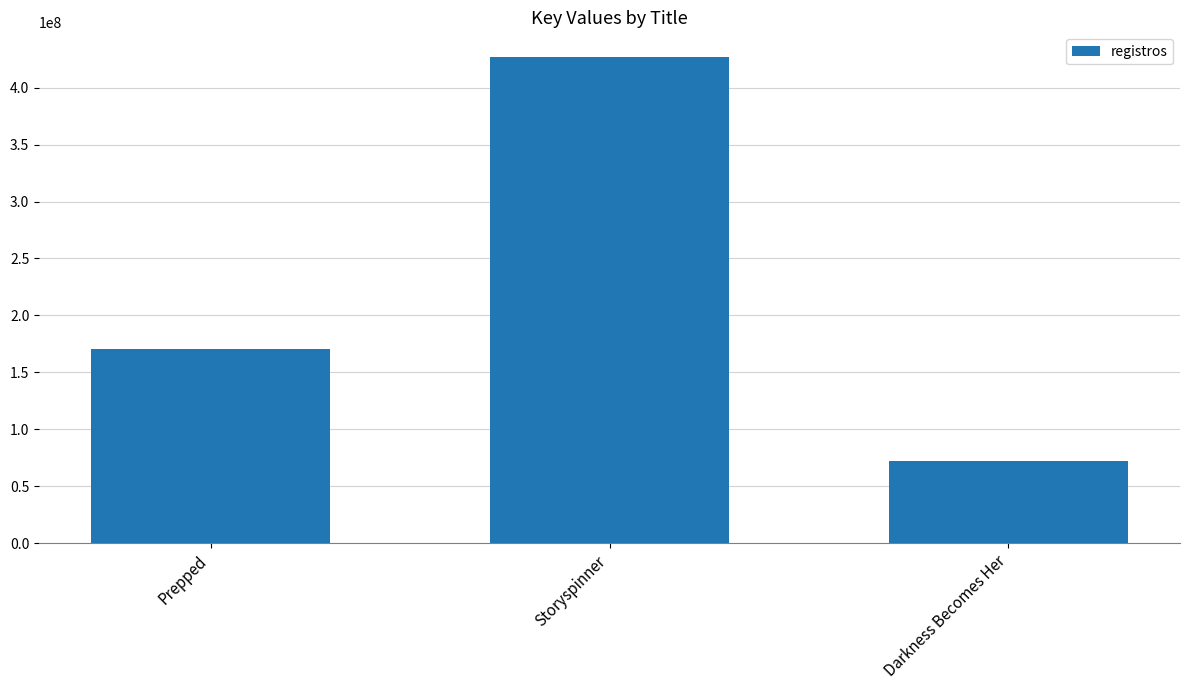

What is the label of the 1st bar from the left?

Prepped